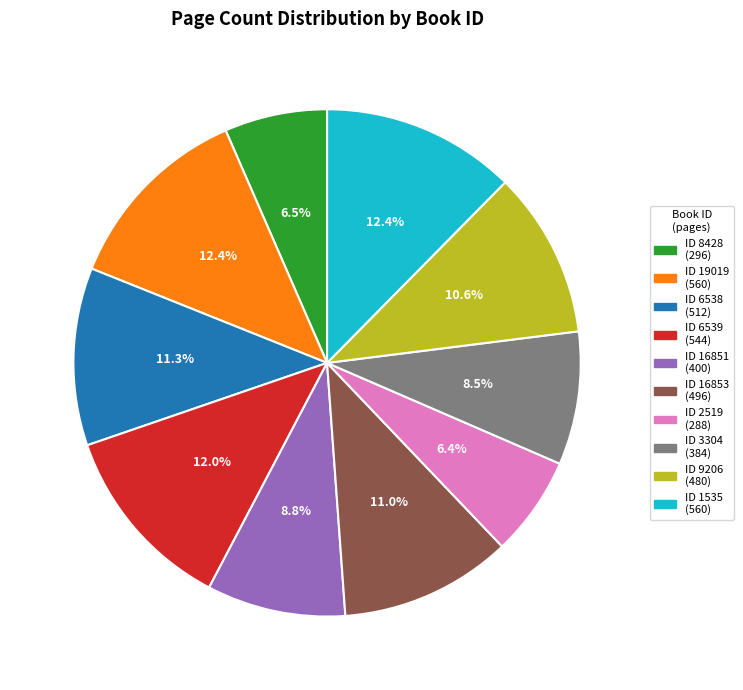

Is there a majority slice in this chart?

No